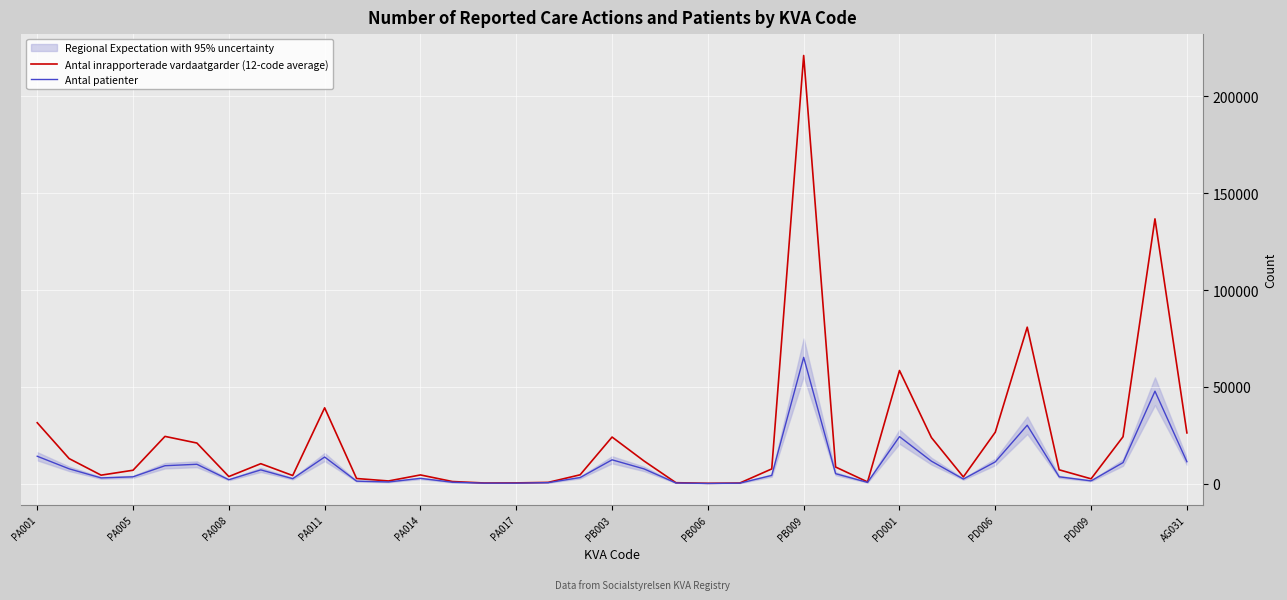

Read the Antal inrapporterade vardaatgarder (12-code average) value at 31, to the nearest 10.

80810